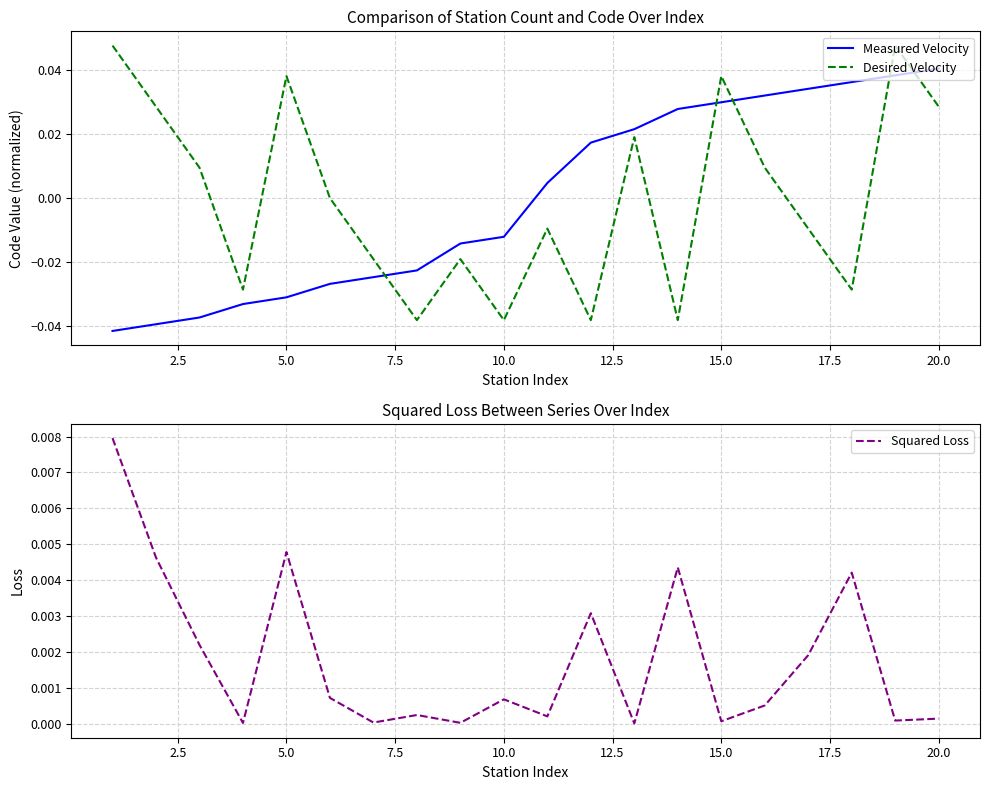

Which series ends up on top after the final intersection of Measured Velocity and Desired Velocity?

Measured Velocity